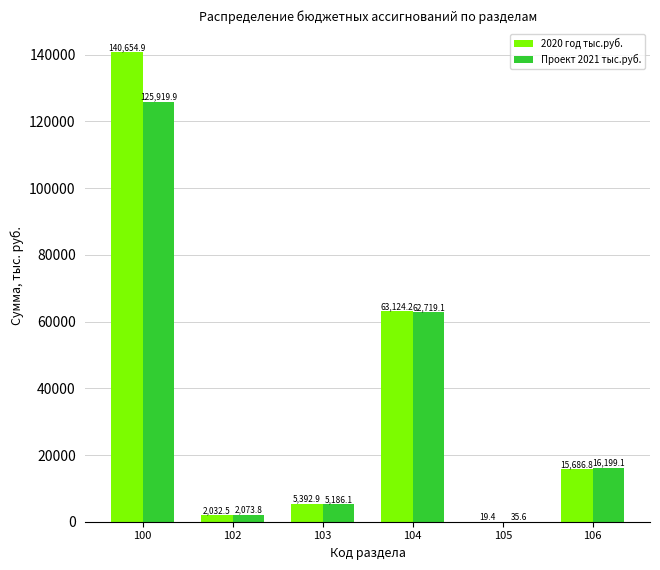

What is the total value across all series at 100?

266574.8